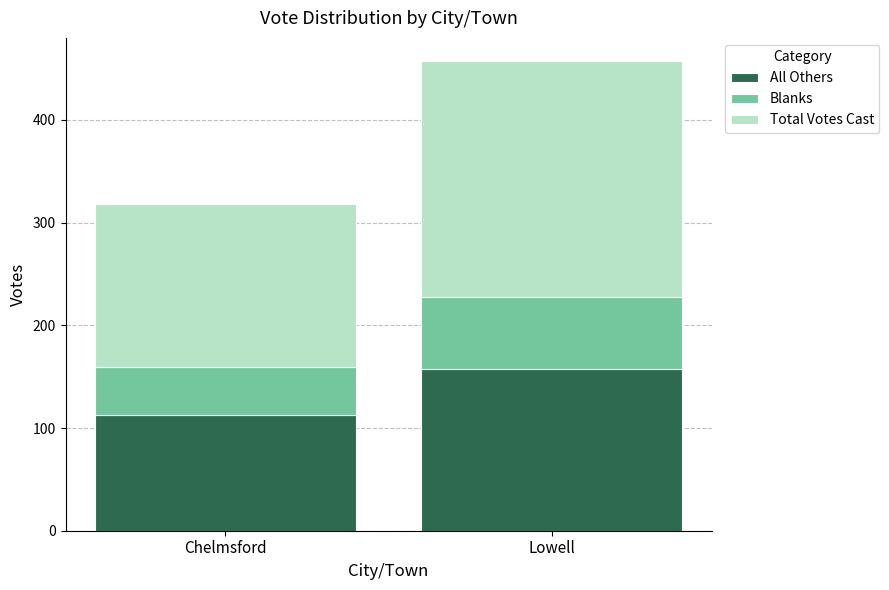

What is the sum of all All Others values?

270